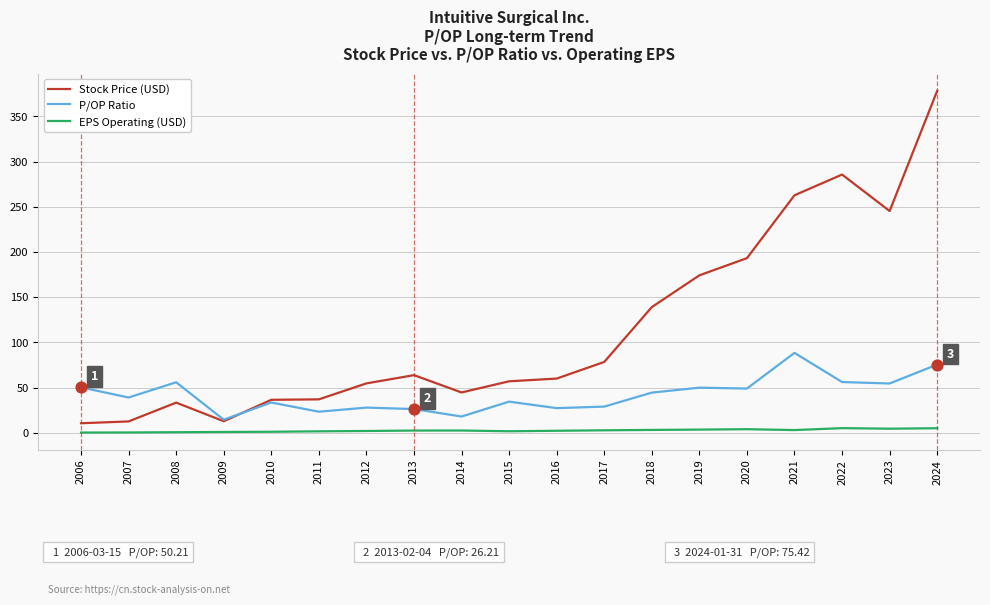

At which category is the sum across all series the highest?

2024